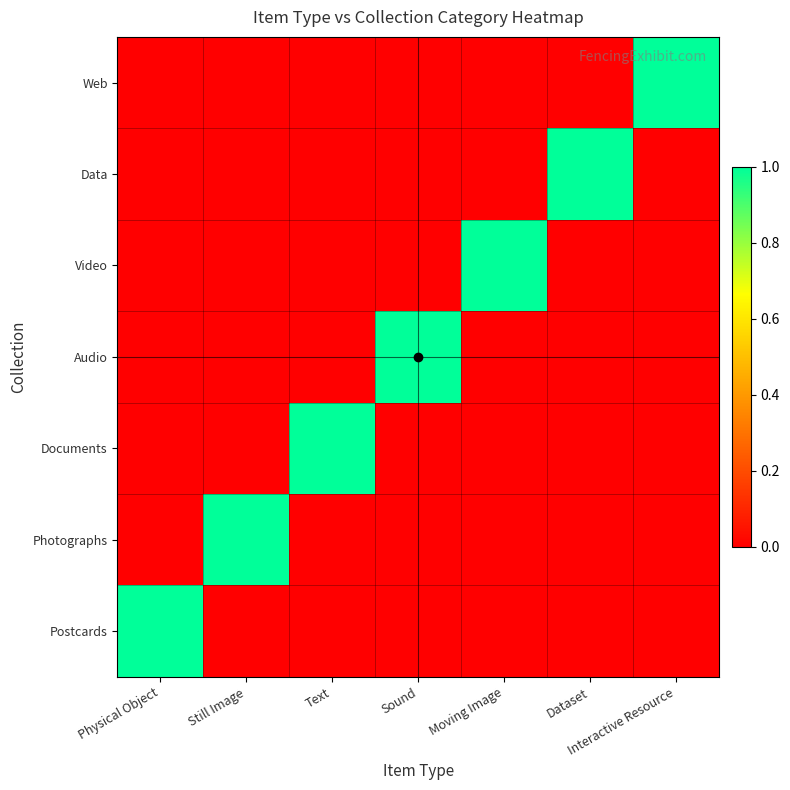

Which label corresponds to the smallest value in the chart?

Still Image